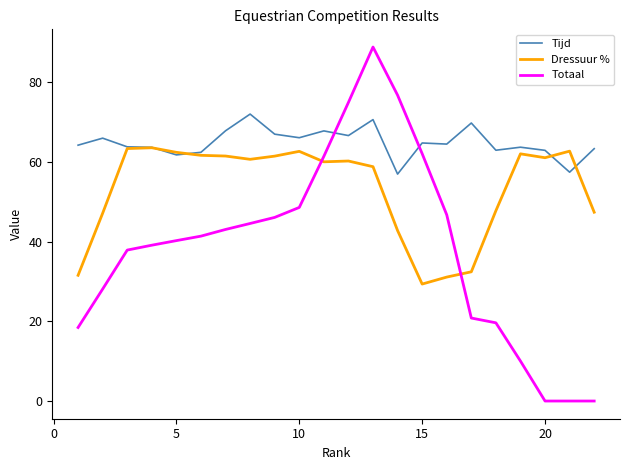

How many times do Totaal and Tijd cross each other?

2